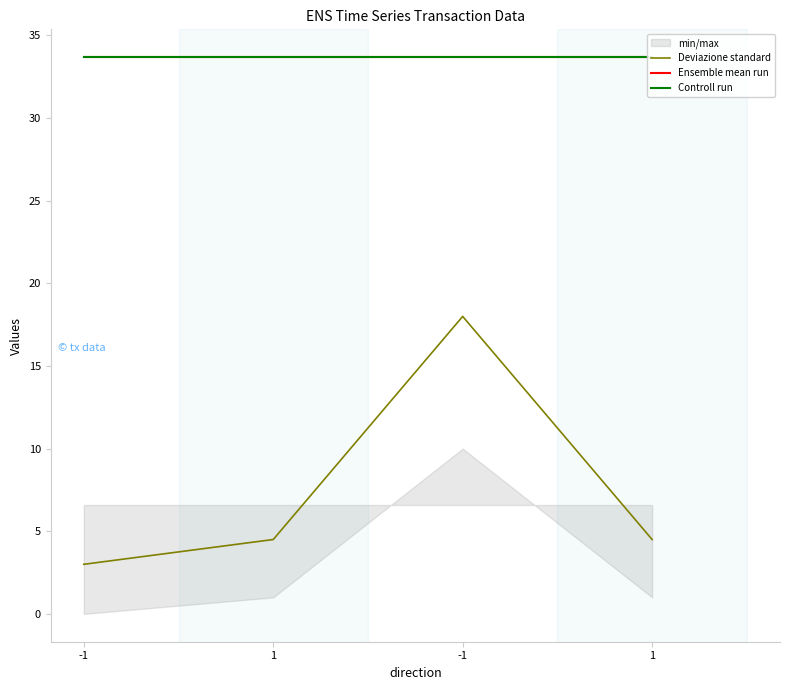

Is it true that Ensemble mean run equals 33.7 at 1?

True